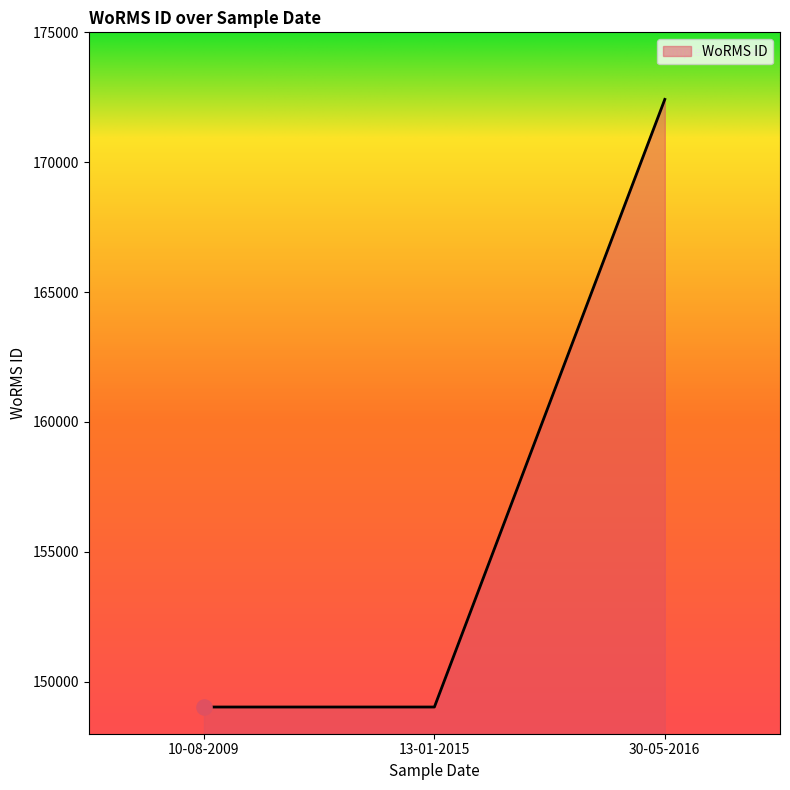

Approximately how many times larger is the value at 10-08-2009 compared to 13-01-2015?

1.0